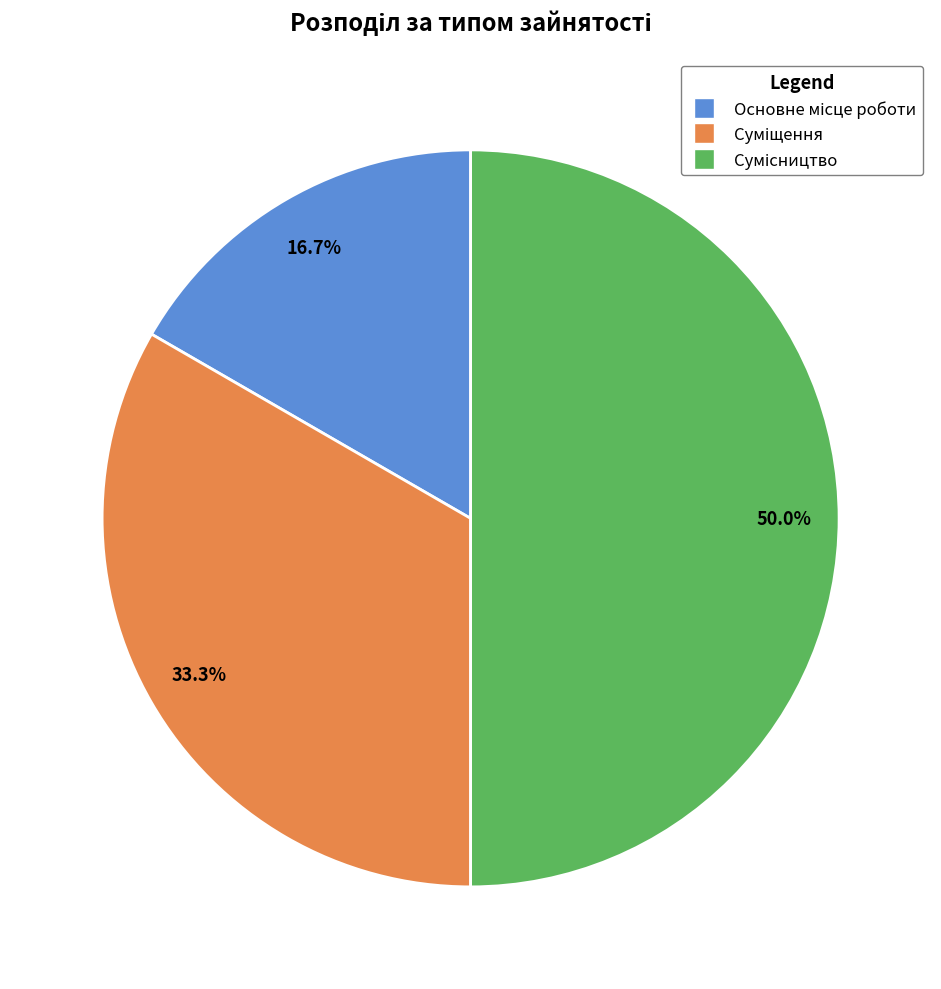

Count the number of slices in the pie.

3